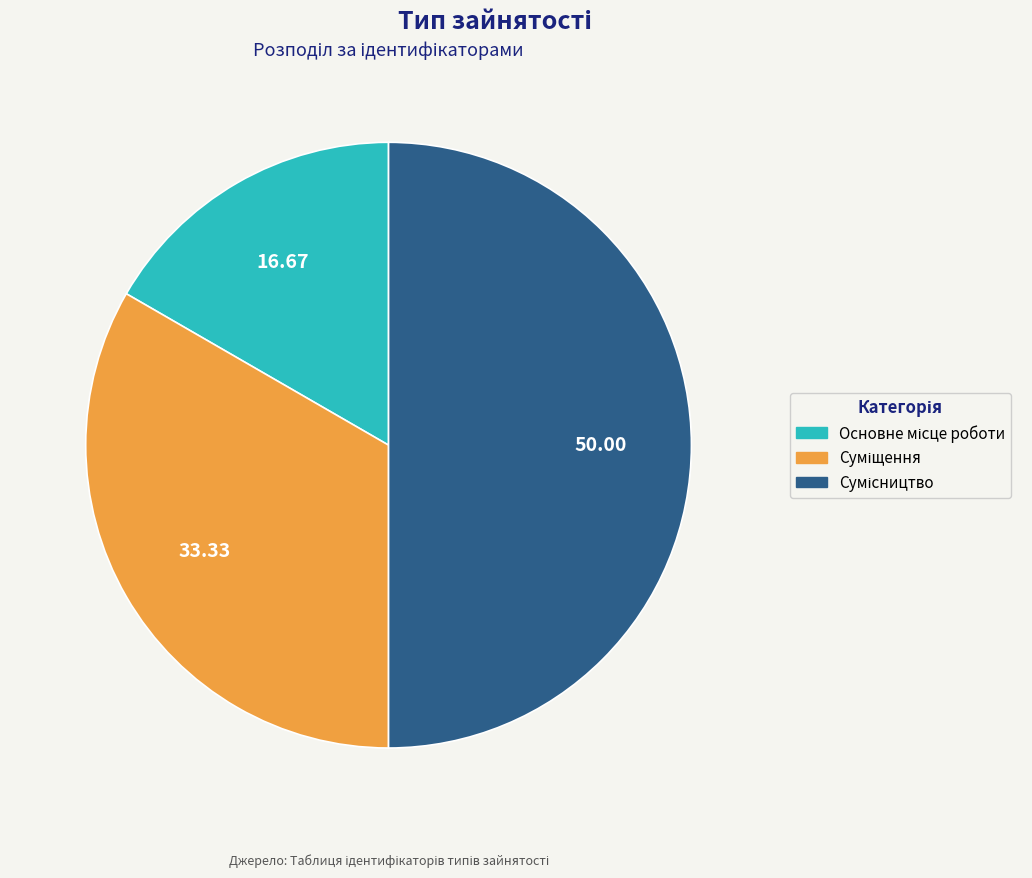

What is the change in value from Основне місце роботи to Сумісництво?

+2